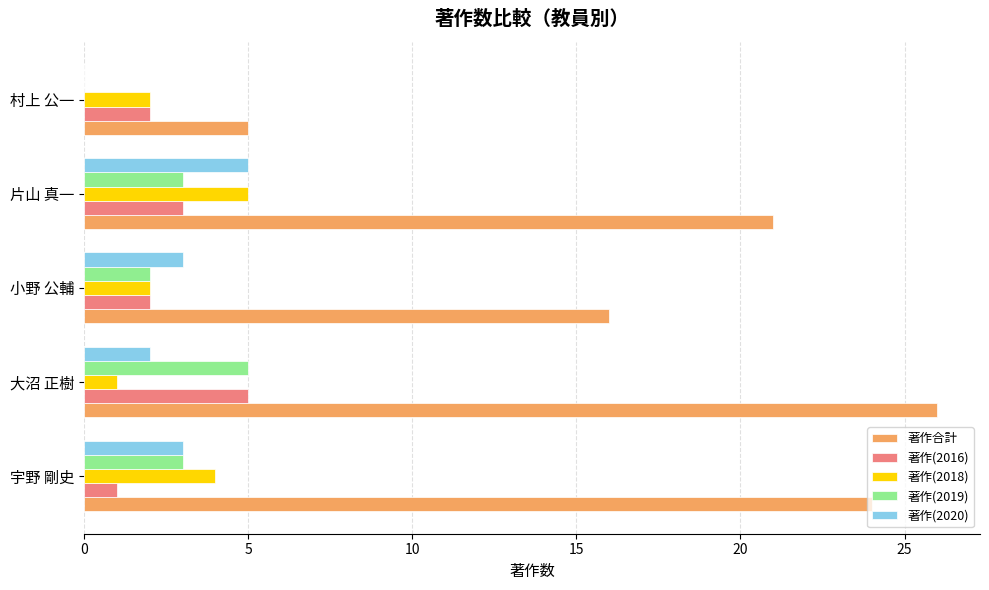

What is the sum of the 著作(2018) values at 村上 公一 and 宇野 剛史?

6